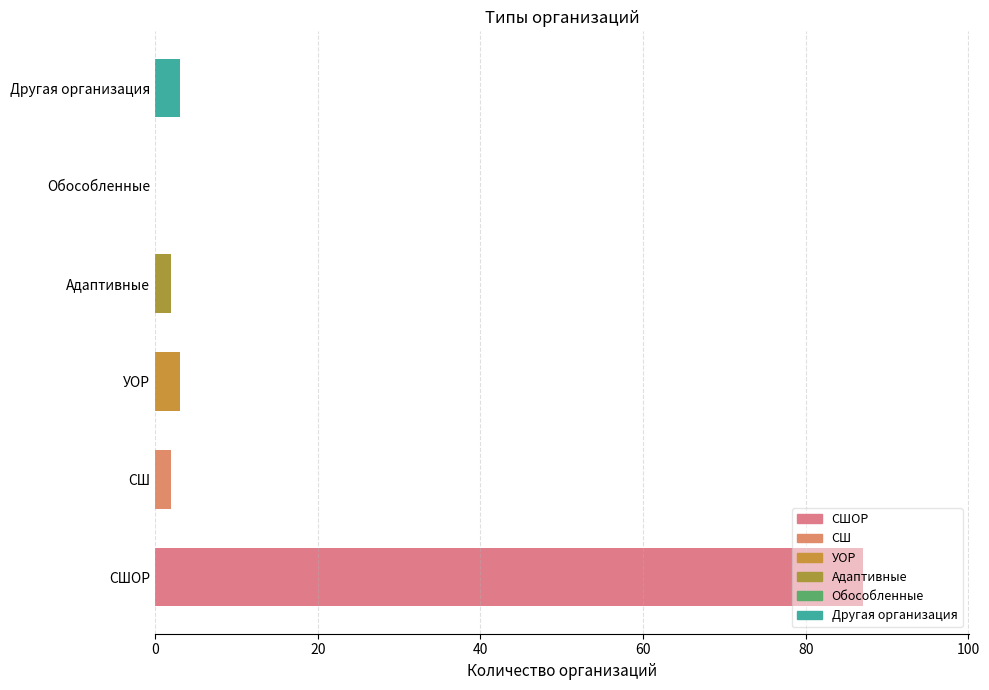

True or false: the data shows 3 at УОР.

True